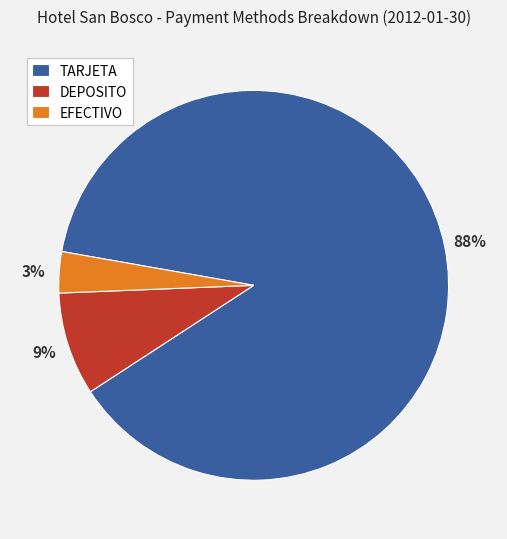

Between DEPOSITO and TARJETA, which is larger?

TARJETA